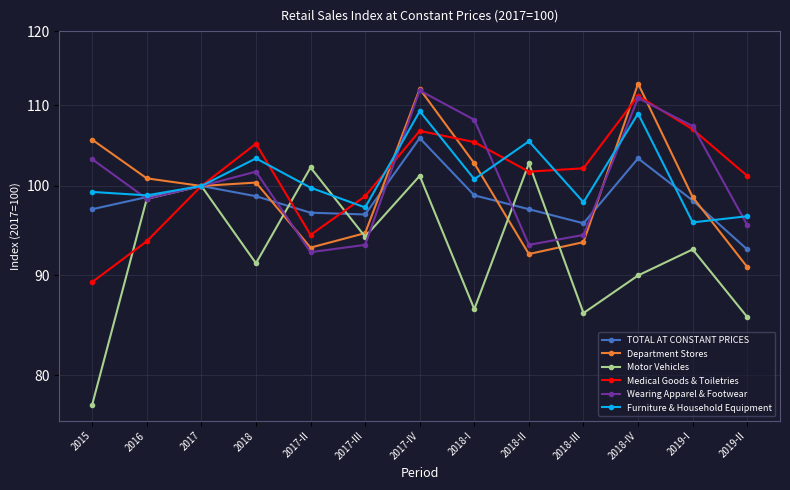

Which series has the largest total across all categories?

Medical Goods & Toiletries